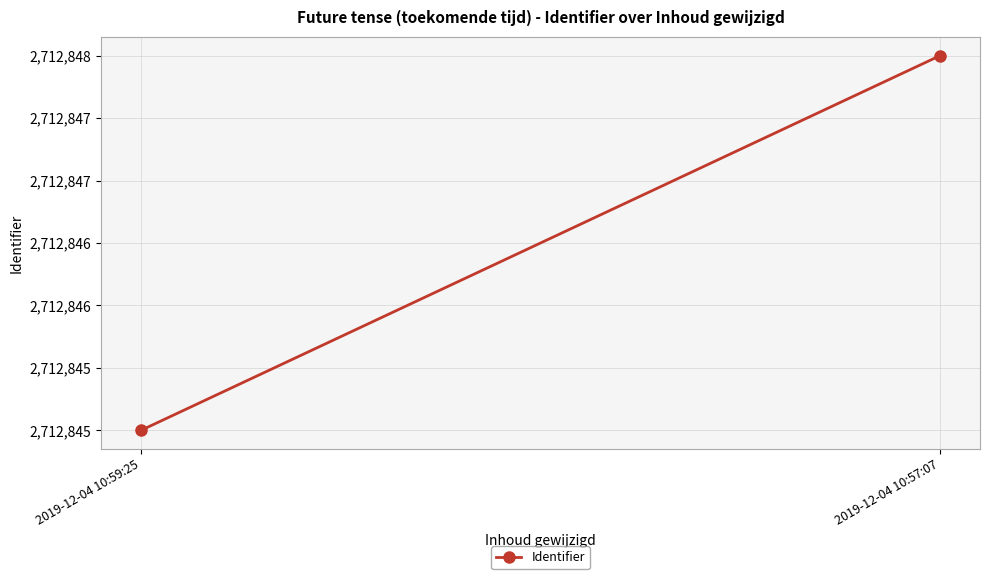

Reading right to left, list all the values displayed in this chart.

2712848	2712845